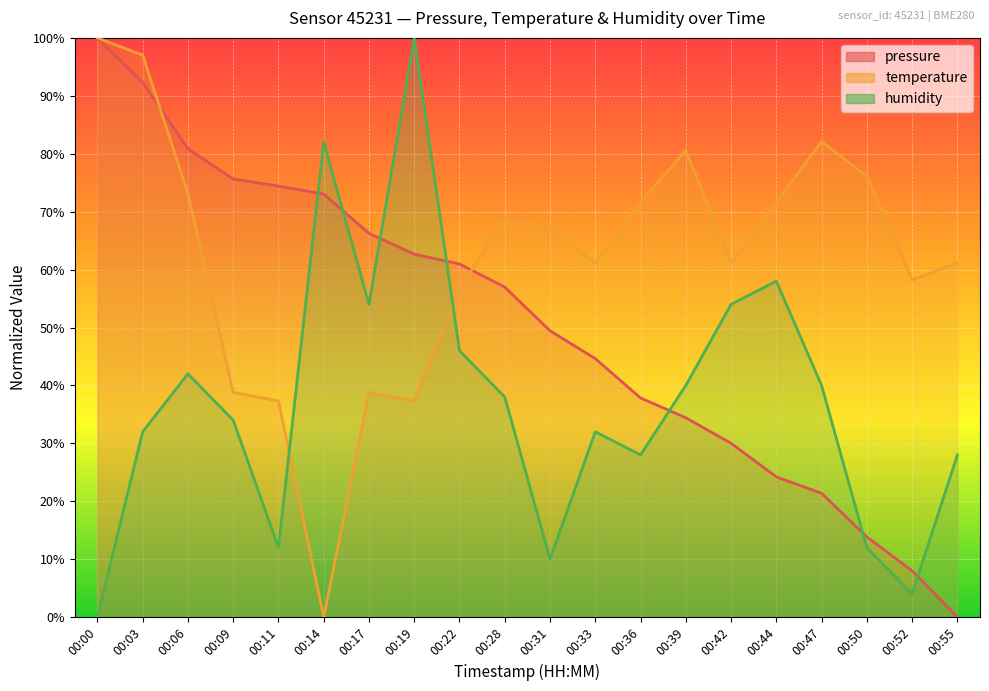

How many data points in pressure are above 56?

10